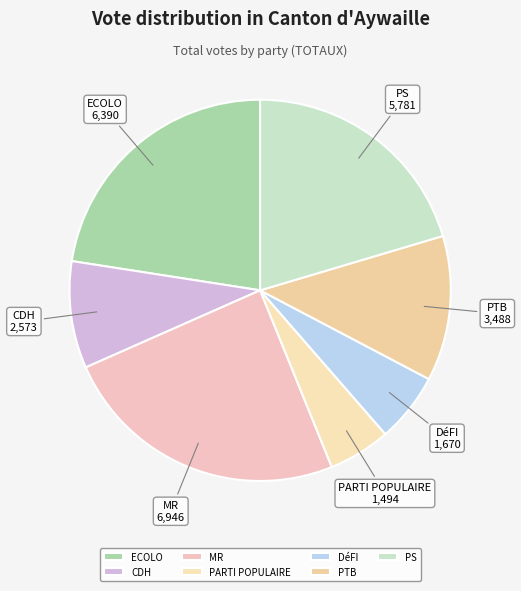

Between PTB and MR, which is larger?

MR